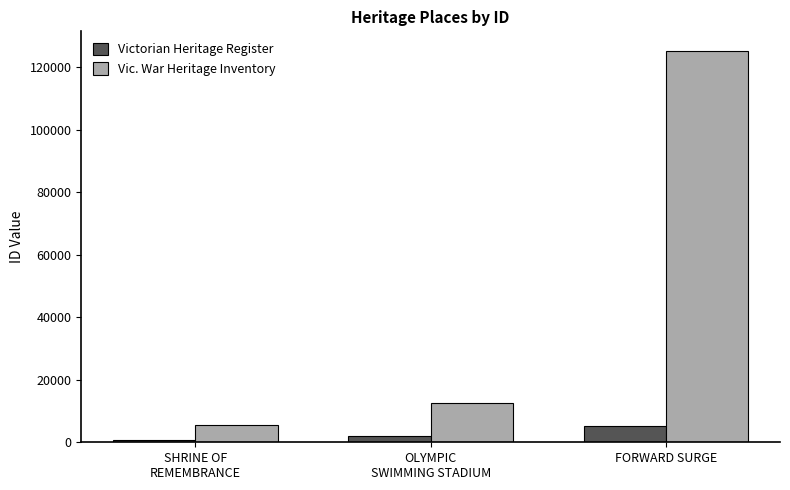

Which series changed the most between OLYMPIC
SWIMMING STADIUM and FORWARD SURGE?

Vic. War Heritage Inventory